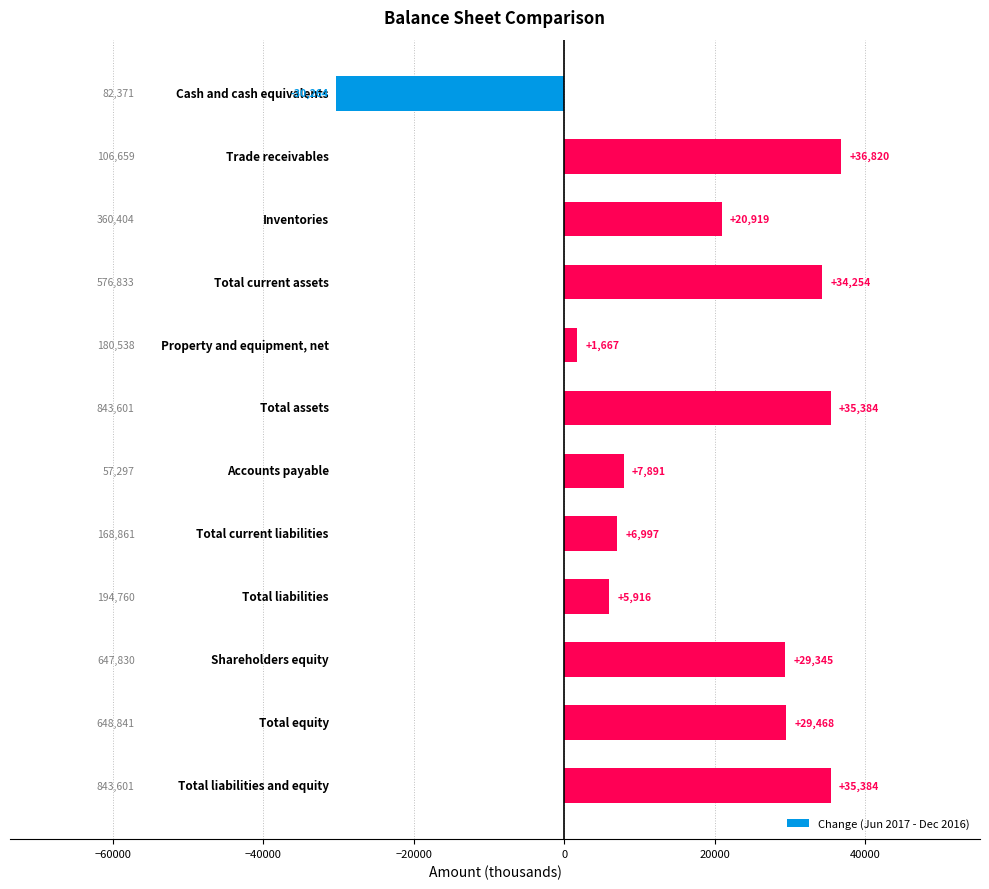

What is the difference between the maximum and minimum values?

67084